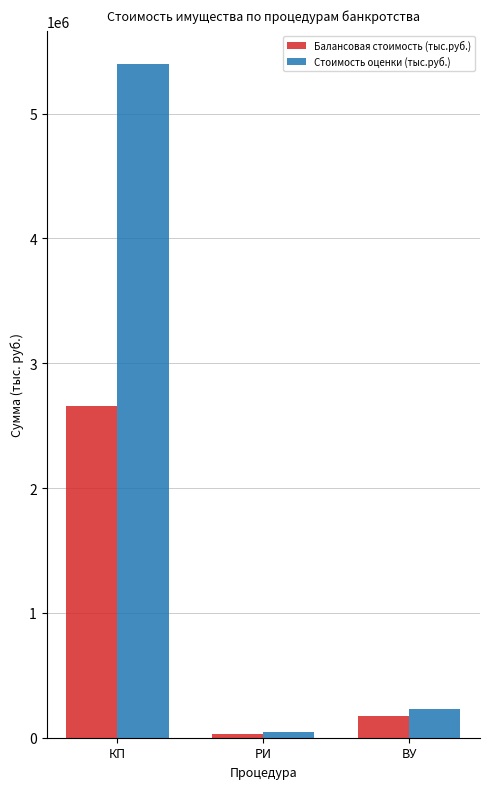

At which category is the sum across all series the highest?

КП